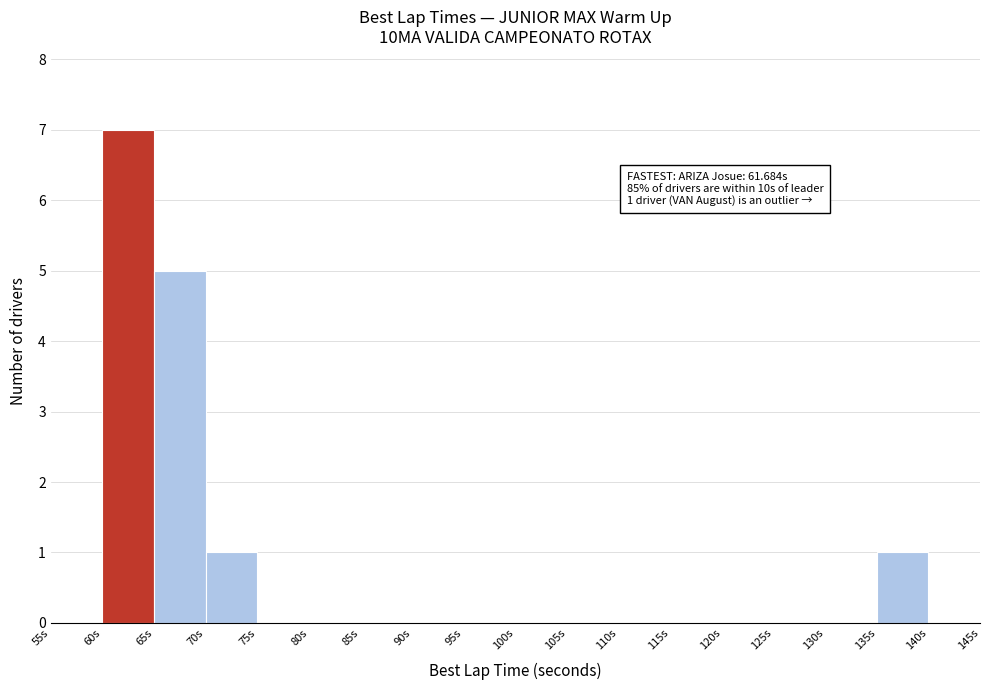

Over which range of the x-axis is the bar tallest?

60 to 65